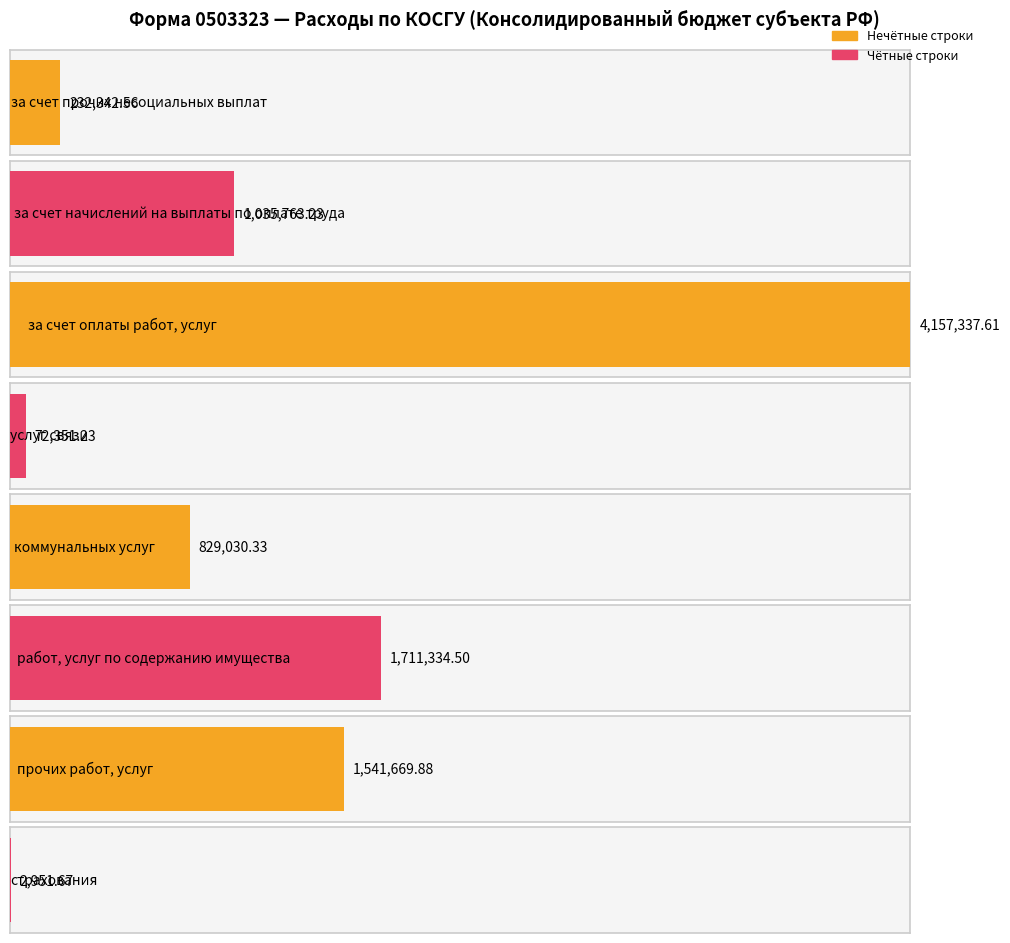

List the labels in order of value, largest first.

за счет оплаты работ, услуг, работ, услуг по содержанию имущества, прочих работ, услуг, за счет начислений на выплаты по оплате труда, коммунальных услуг, за счет прочих несоциальных выплат, услуг связи, страхования